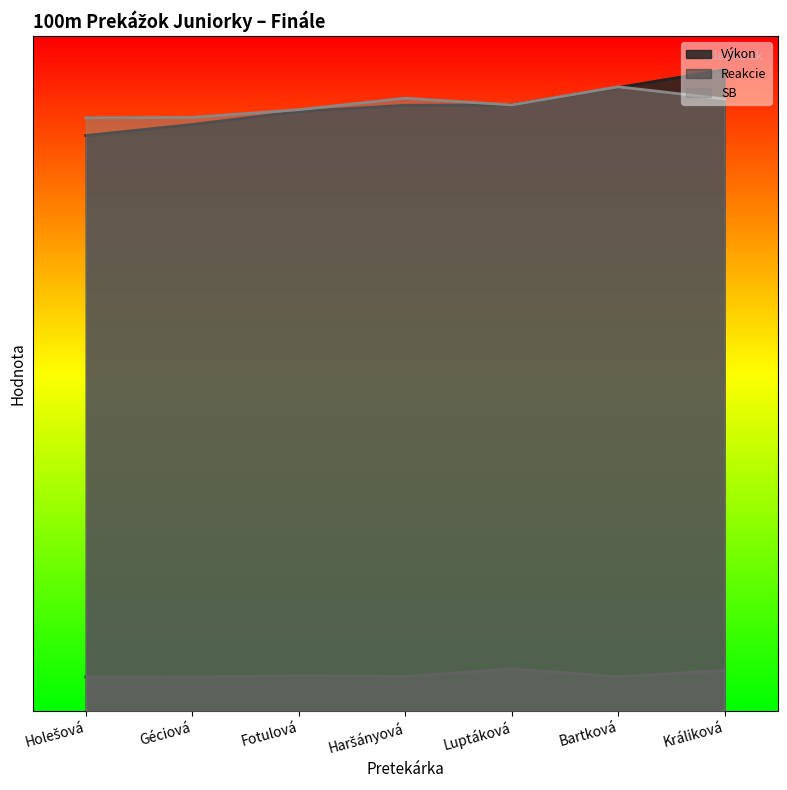

What is the difference between the second highest and second lowest values in the Reakcie series?

0.2